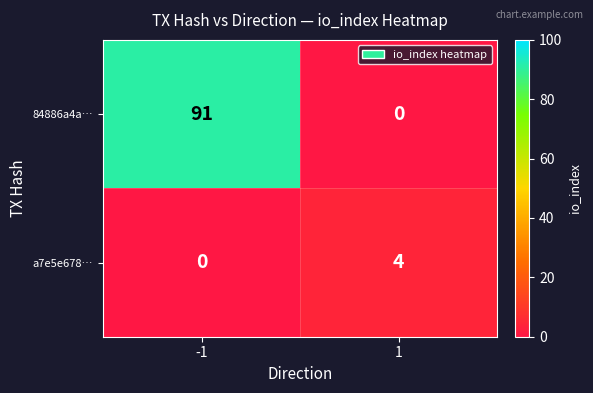

True or false: a7e5e678… has a value of 0 at -1.

True